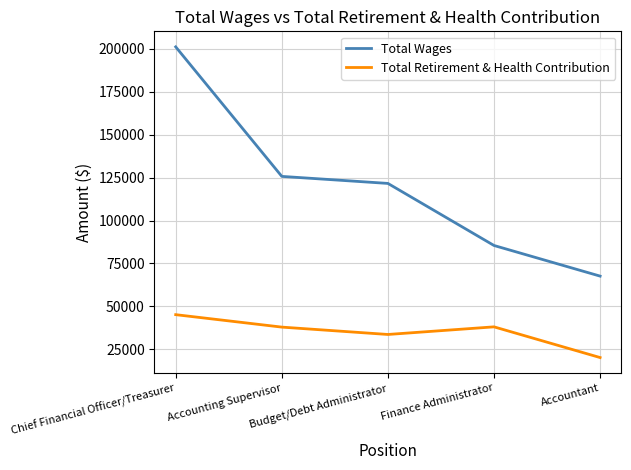

What are all the series names shown in the legend?

Total Wages, Total Retirement & Health Contribution